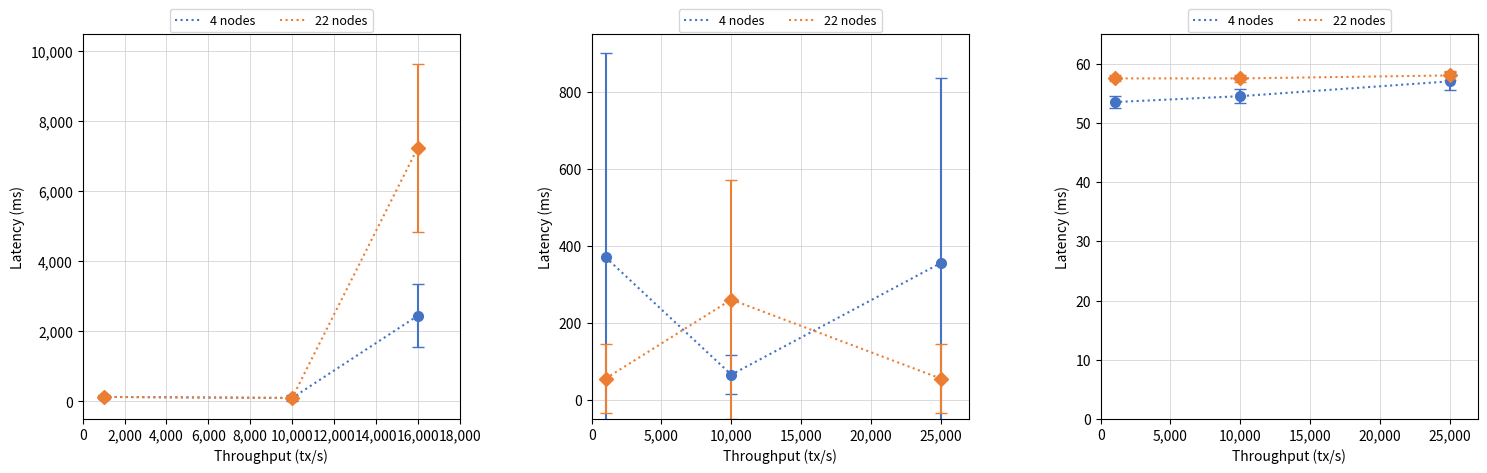

At how many categories does at least one series exceed 53?

3